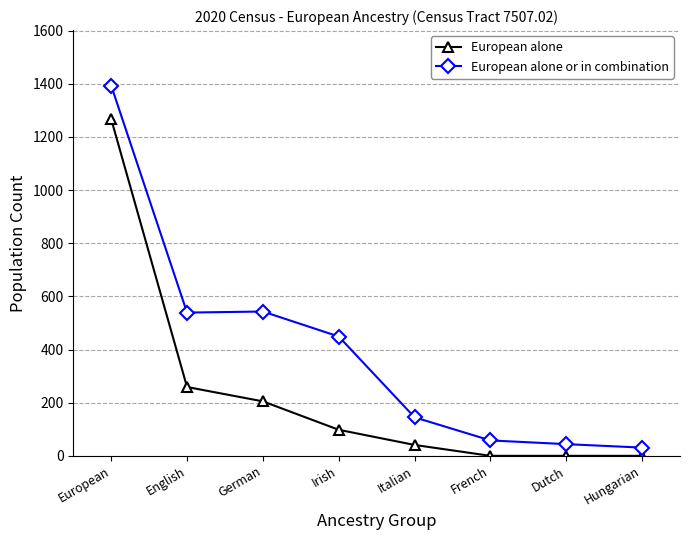

What is the label of the 8th point from the left?

Hungarian